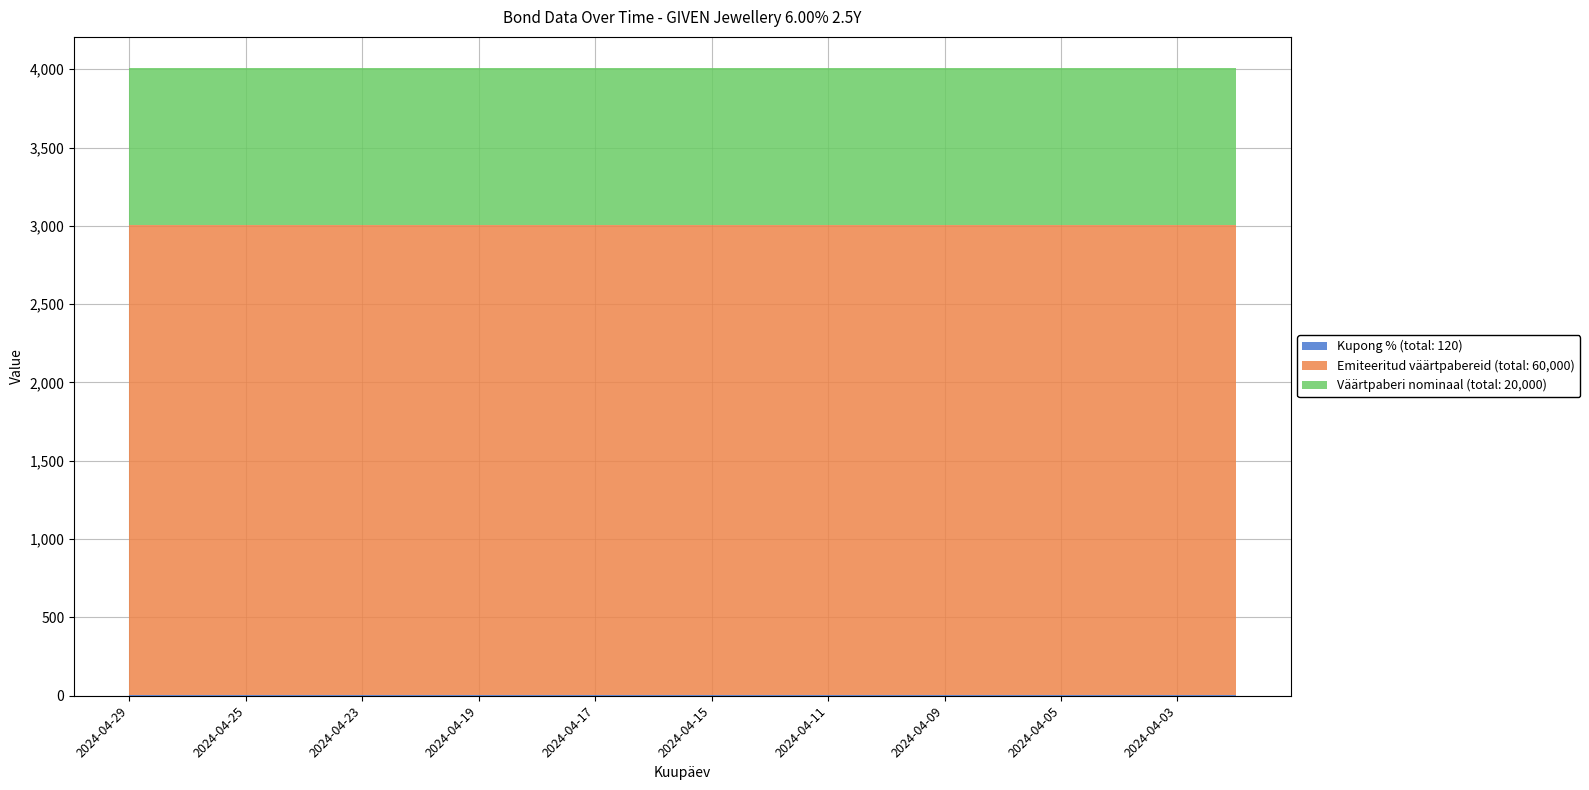

Reading left to right, transcribe all the data shown in this chart.

Kupong %: 2024-04-29=6	2024-04-26=6	2024-04-25=6	2024-04-24=6	2024-04-23=6	2024-04-22=6	2024-04-19=6	2024-04-18=6	2024-04-17=6	2024-04-16=6	2024-04-15=6	2024-04-12=6	2024-04-11=6	2024-04-10=6	2024-04-09=6	2024-04-08=6	2024-04-05=6	2024-04-04=6	2024-04-03=6	2024-04-02=6
Emiteeritud väärtpabereid: 2024-04-29=3000	2024-04-26=3000	2024-04-25=3000	2024-04-24=3000	2024-04-23=3000	2024-04-22=3000	2024-04-19=3000	2024-04-18=3000	2024-04-17=3000	2024-04-16=3000	2024-04-15=3000	2024-04-12=3000	2024-04-11=3000	2024-04-10=3000	2024-04-09=3000	2024-04-08=3000	2024-04-05=3000	2024-04-04=3000	2024-04-03=3000	2024-04-02=3000
Väärtpaberi nominaal: 2024-04-29=1000	2024-04-26=1000	2024-04-25=1000	2024-04-24=1000	2024-04-23=1000	2024-04-22=1000	2024-04-19=1000	2024-04-18=1000	2024-04-17=1000	2024-04-16=1000	2024-04-15=1000	2024-04-12=1000	2024-04-11=1000	2024-04-10=1000	2024-04-09=1000	2024-04-08=1000	2024-04-05=1000	2024-04-04=1000	2024-04-03=1000	2024-04-02=1000